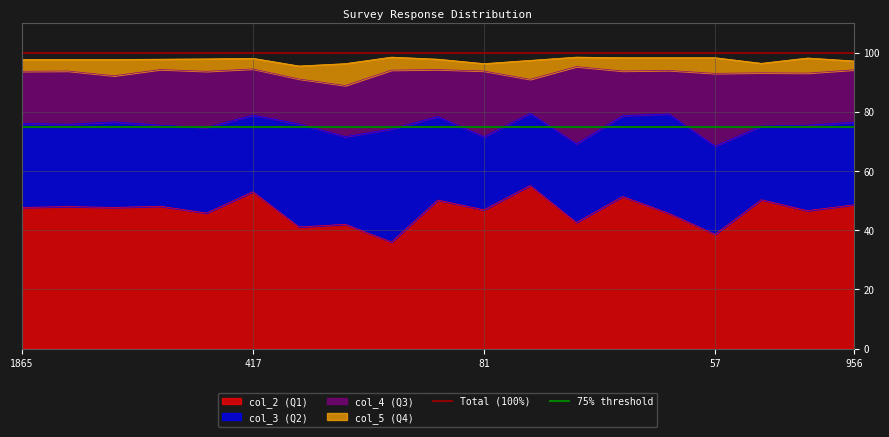

Which category has the highest value in the Total (100%) series?

1865